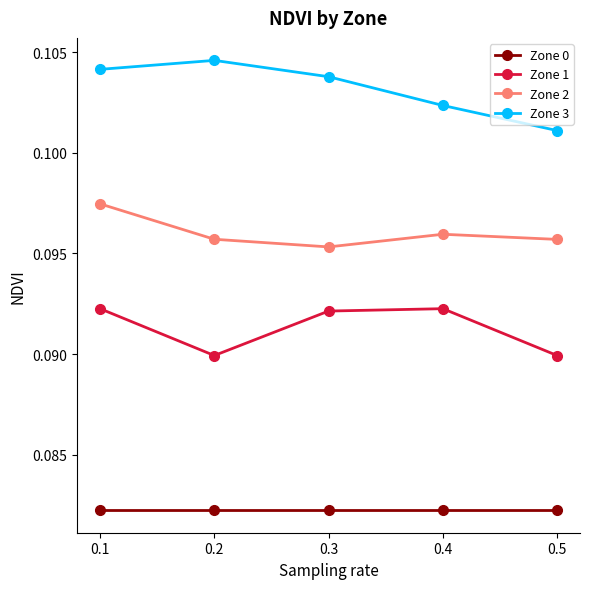

True or false: Zone 3 and Zone 2 cross at least once.

False